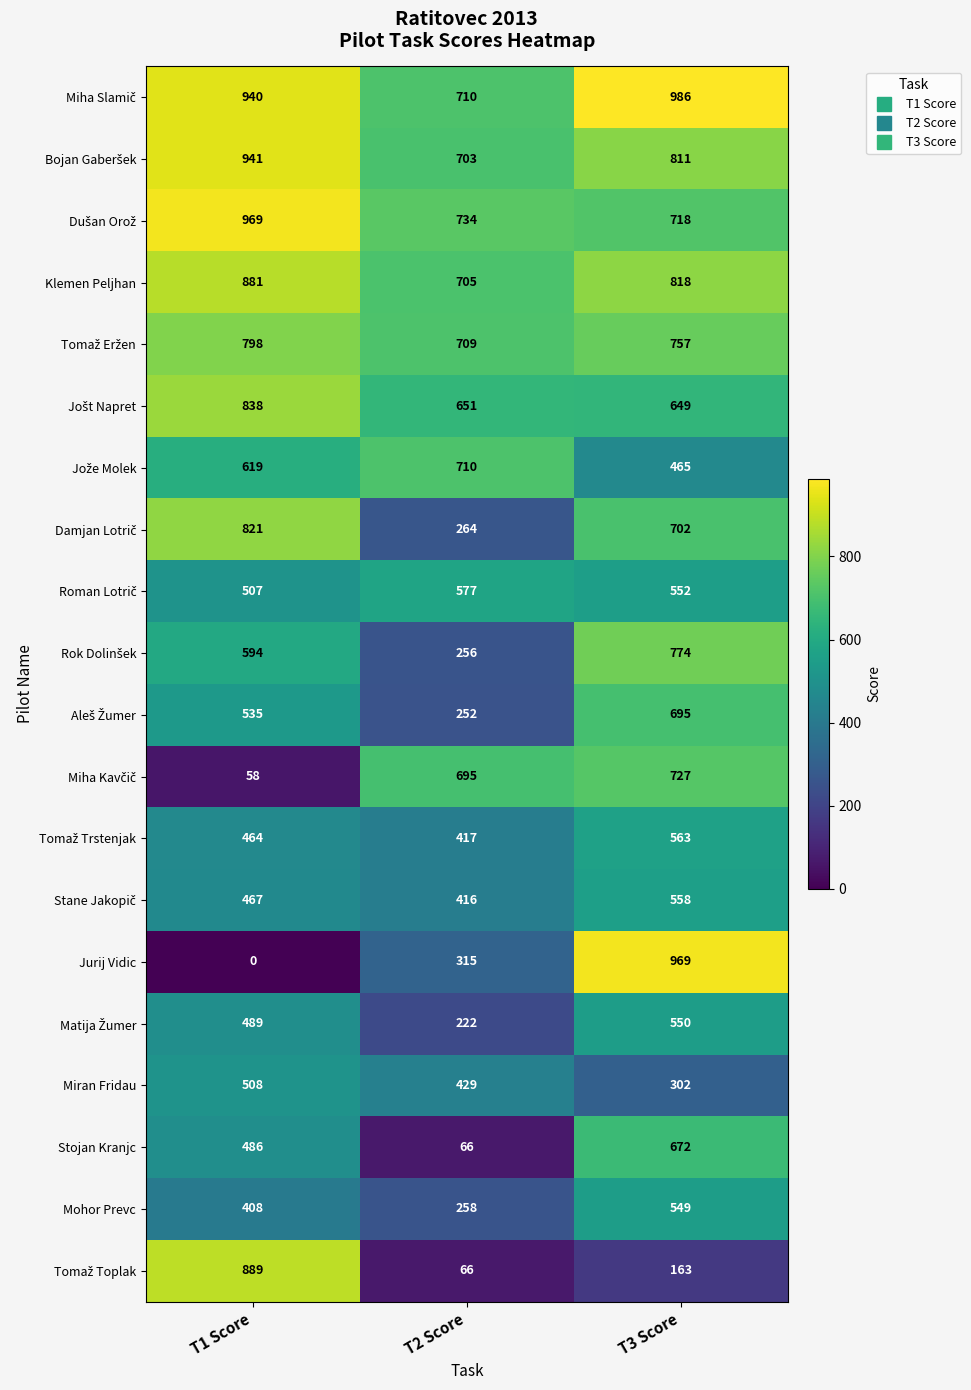

What is the spread (max minus min) of values at T1 Score?

969